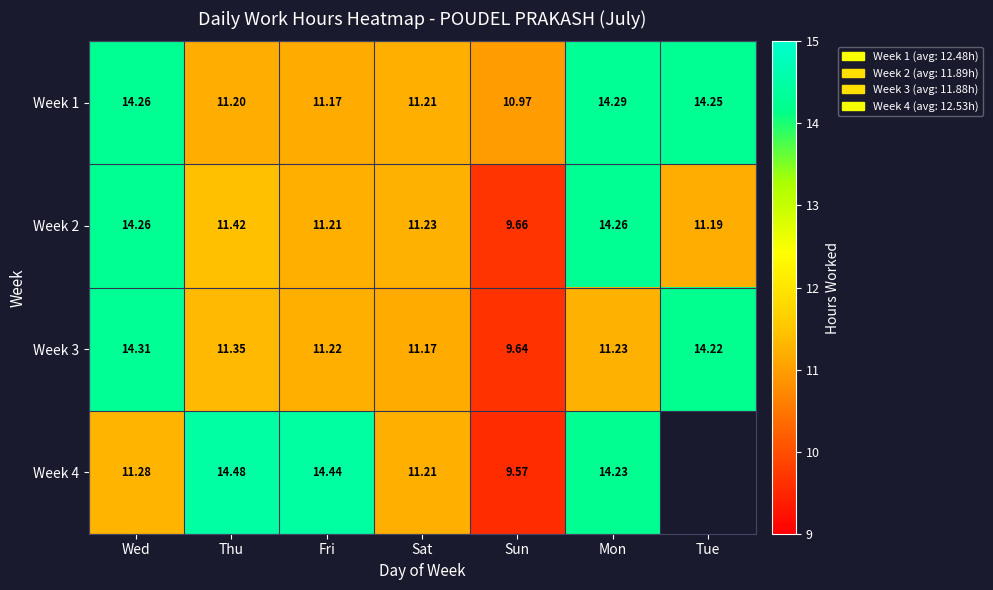

List the labels in order of Week 3 value, smallest first.

Sun, Sat, Fri, Mon, Thu, Tue, Wed